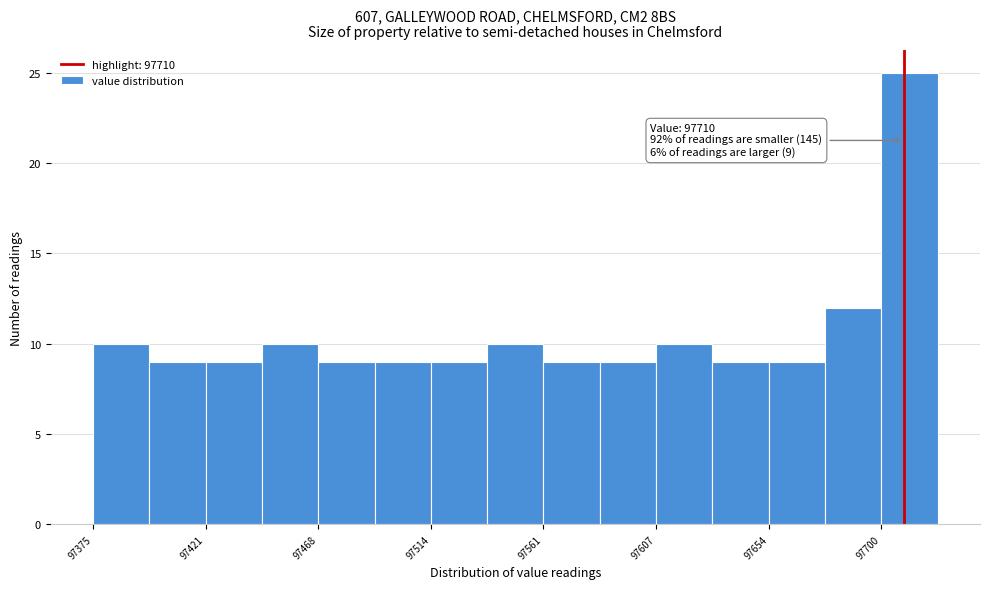

Which range on the x-axis has the tallest bar?

97700 to 97725